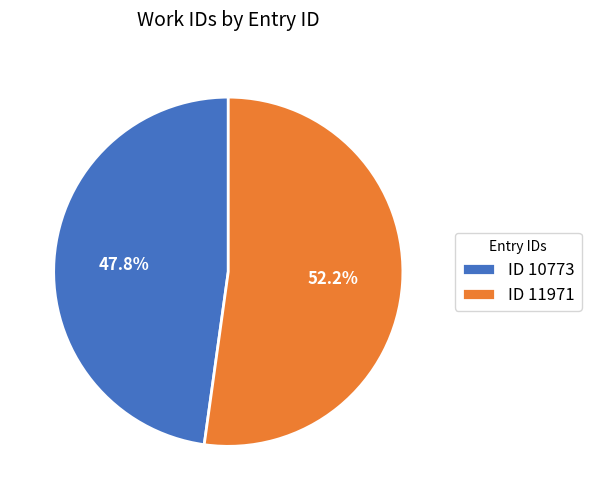

Rank the categories by value from lowest to highest.

ID 10773, ID 11971